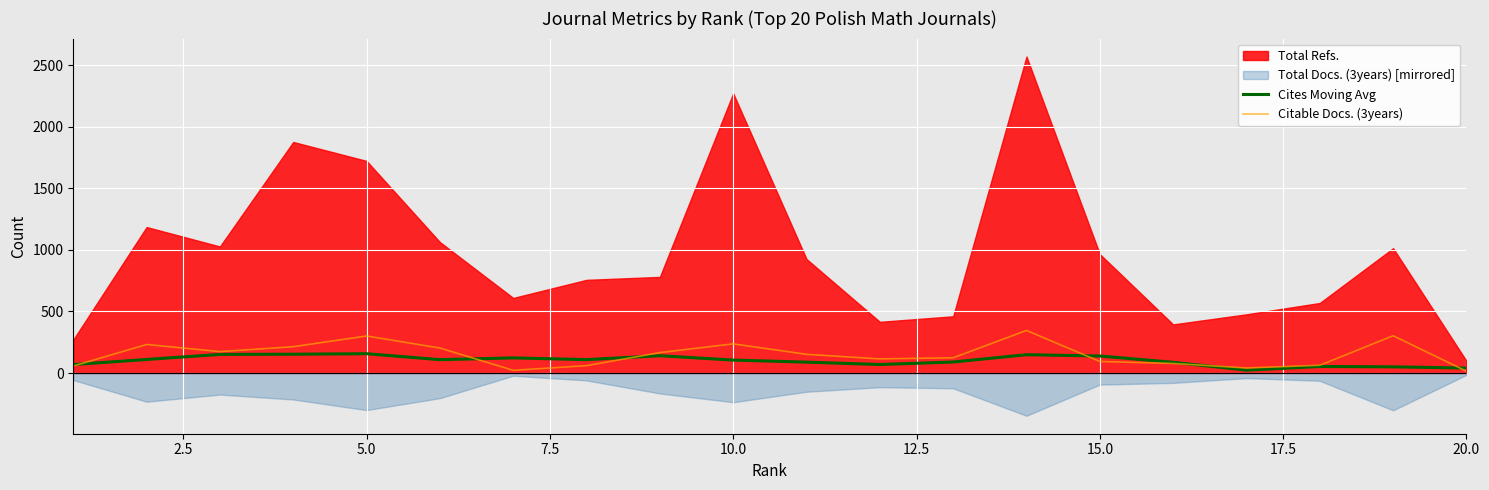

What is the highest value of the Citable Docs. (3years) series?

346.0